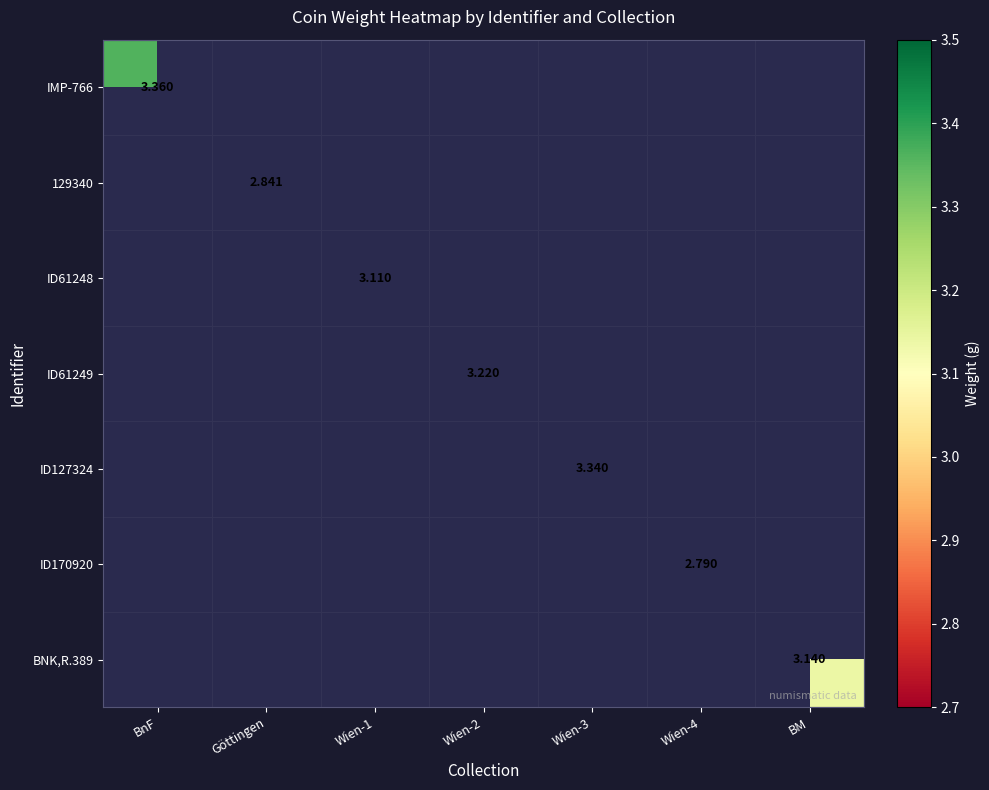

Is the value of 129340 at Wien-4 greater than the value of IMP-766 at Wien-2?

No